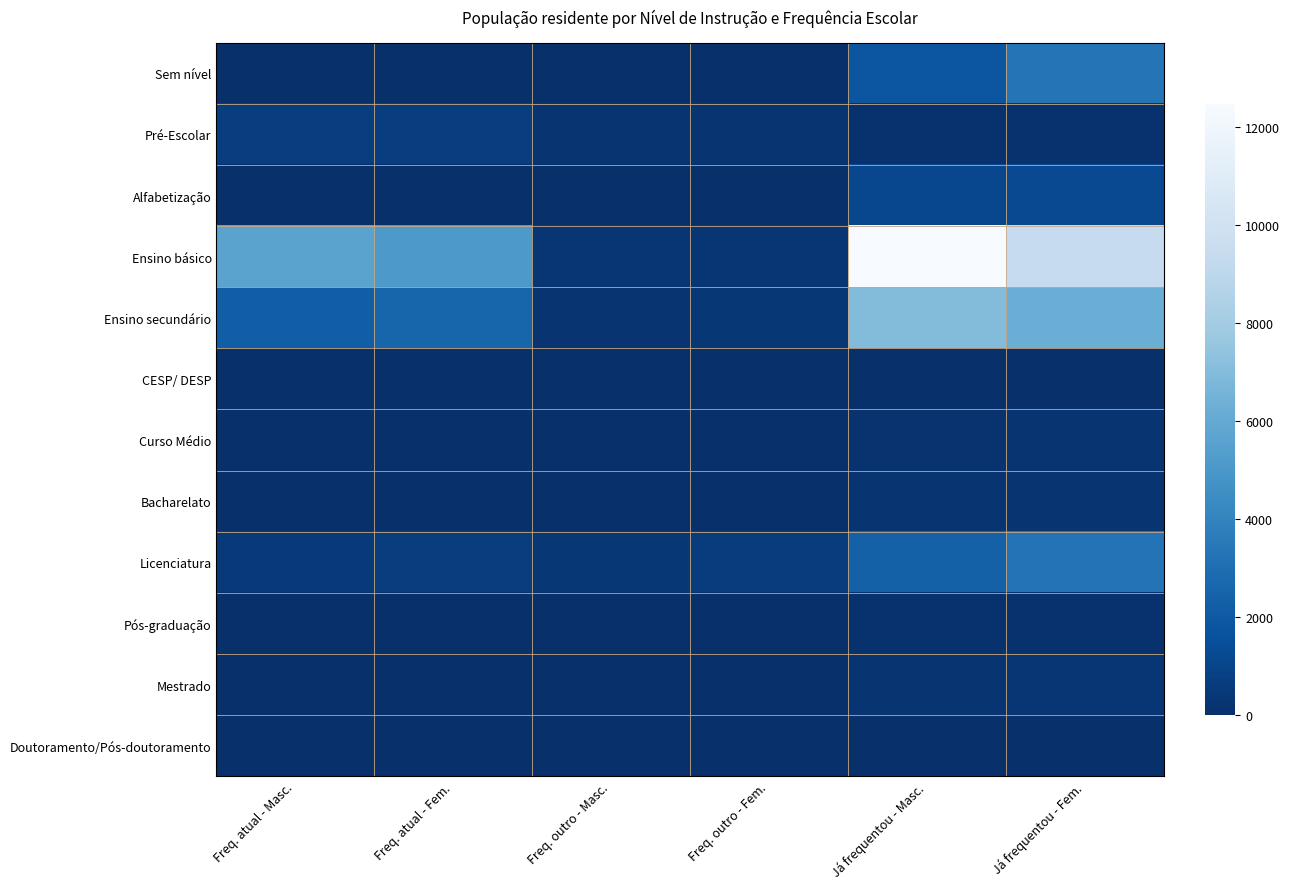

At which category does the chart reach its peak across all series?

Já frequentou - Masc.